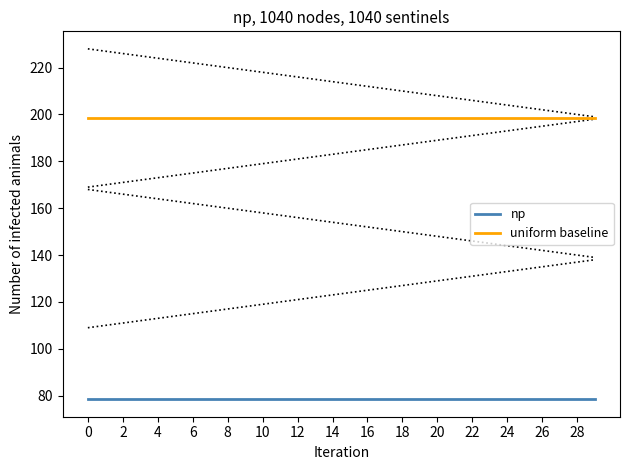

What value does the np series have at 18?

78.5